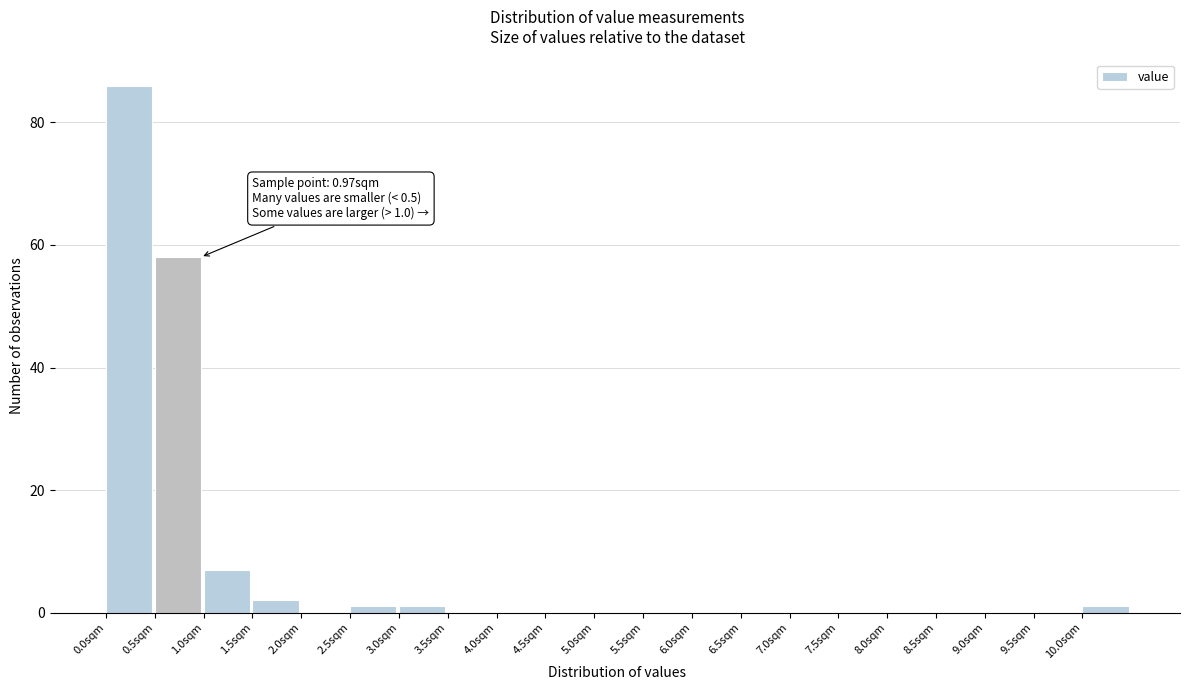

Over which range of the x-axis is the bar tallest?

0.0 to 0.5